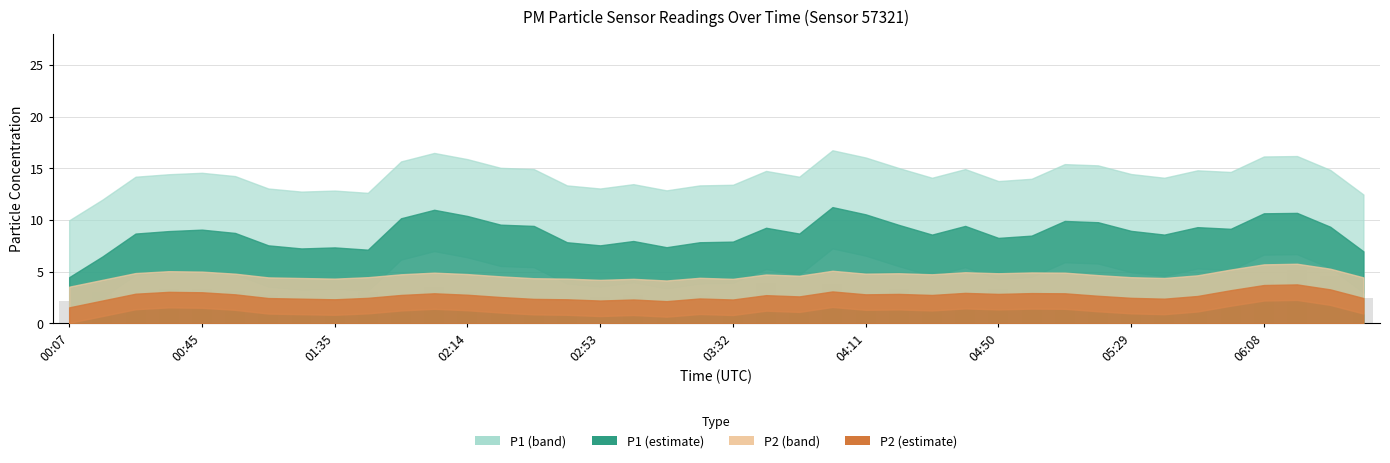

Does the chart contain stacked bars?

No